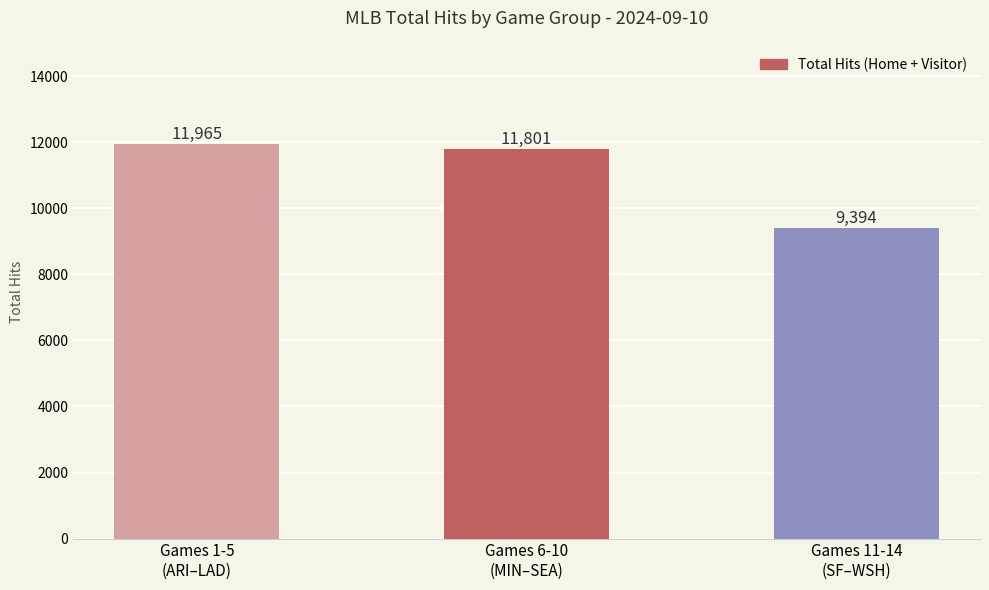

Where is the data nearest to the value 10679?

Games 6-10
(MIN–SEA)